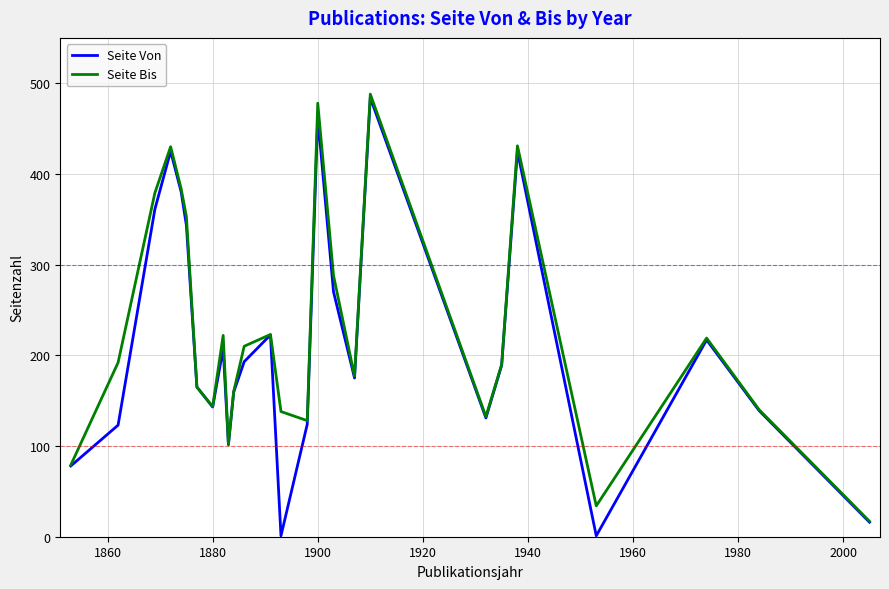

What are all the series names shown in the legend?

Seite Von, Seite Bis